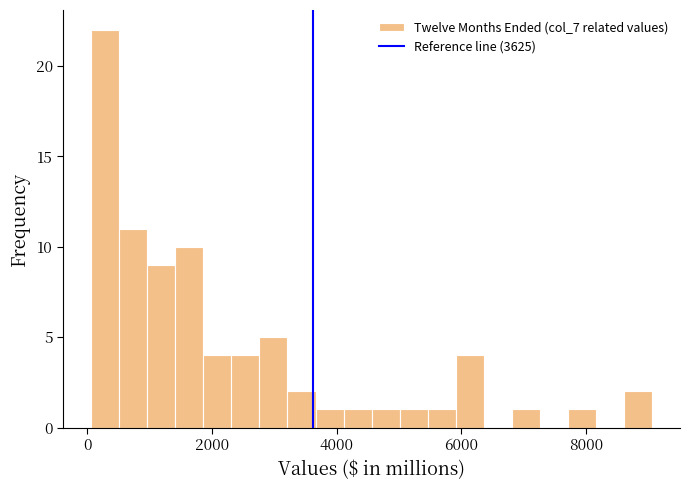

Around what value on the x-axis is the tallest bar? Give the approximate position of its centre, as read against the axis.

200